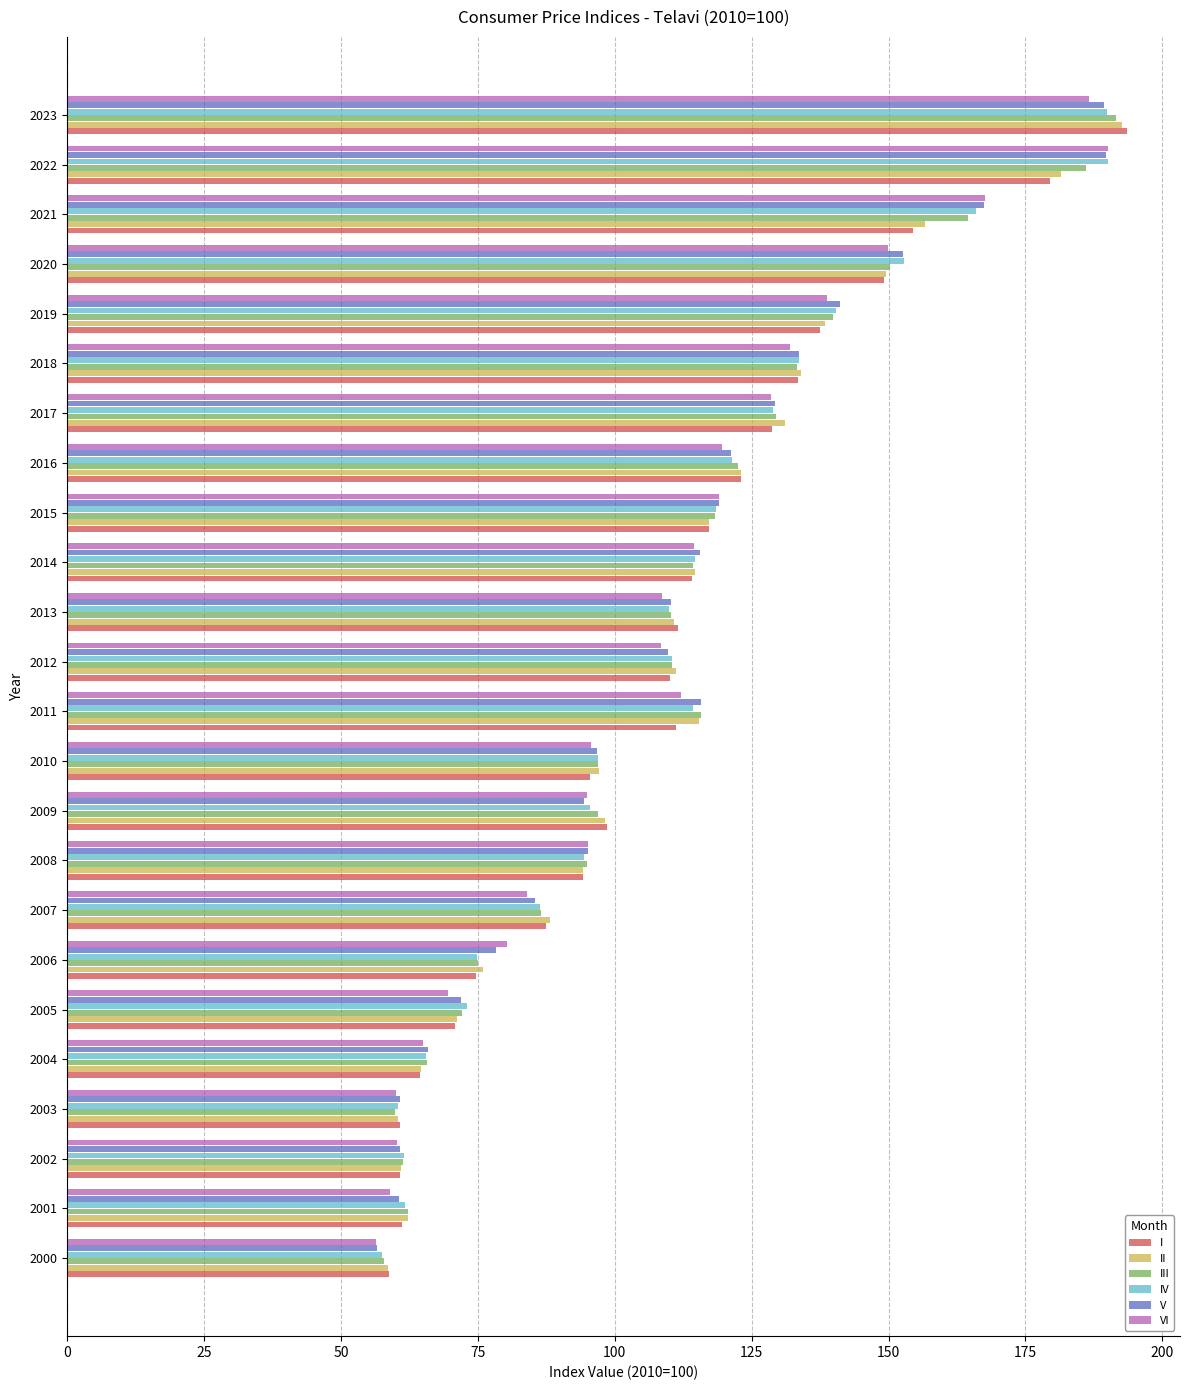

How many distinct data groups are displayed?

6